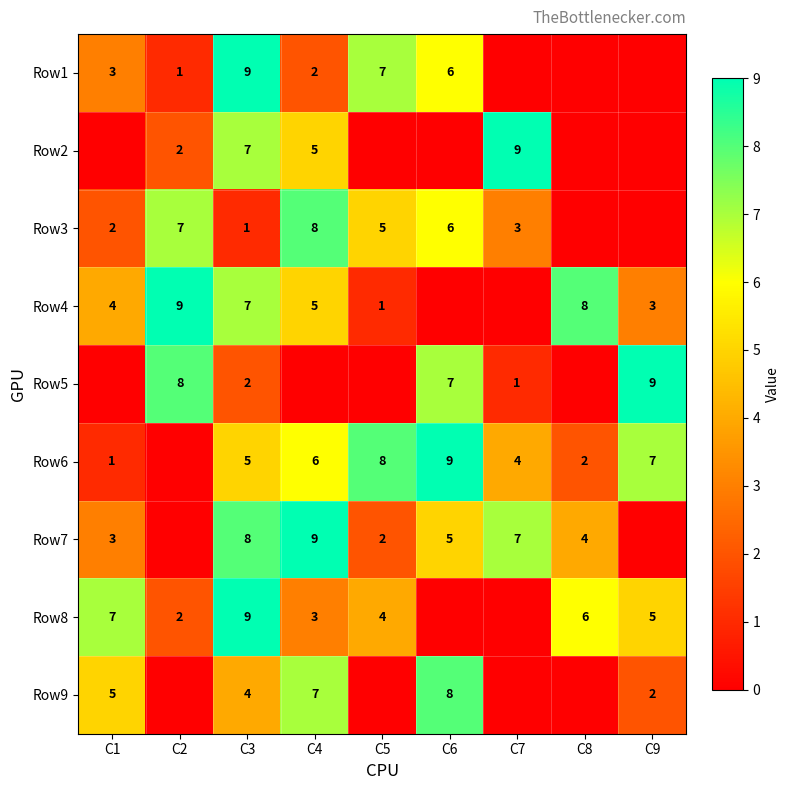

At which category is the sum across all series the highest?

C3